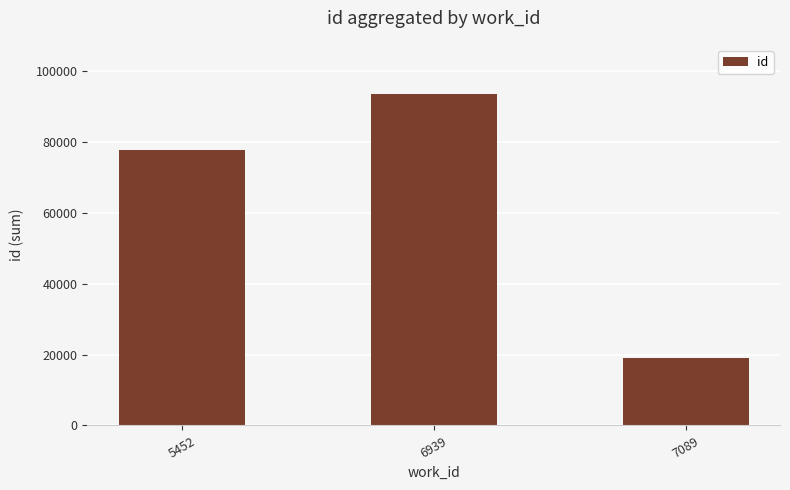

Reading left to right, transcribe all the data shown in this chart.

77892	93485	19157